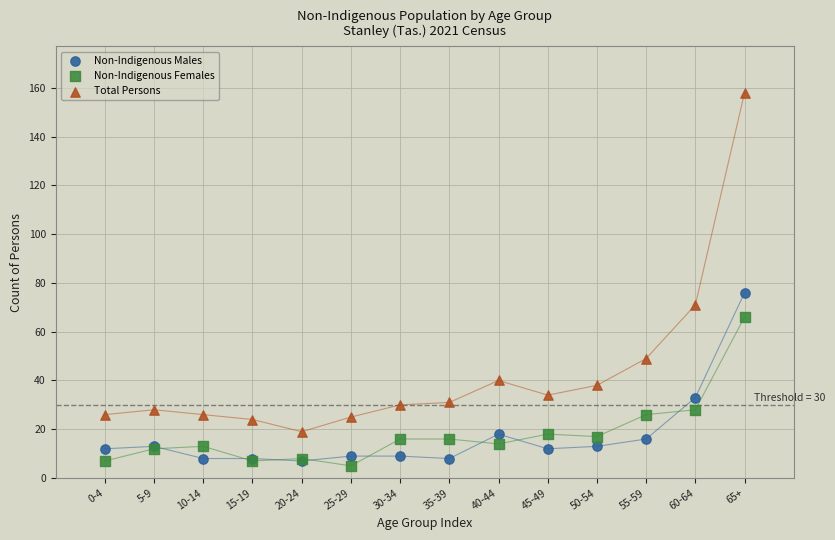

Which series contains the lowest Y value?

Non-Indigenous Females